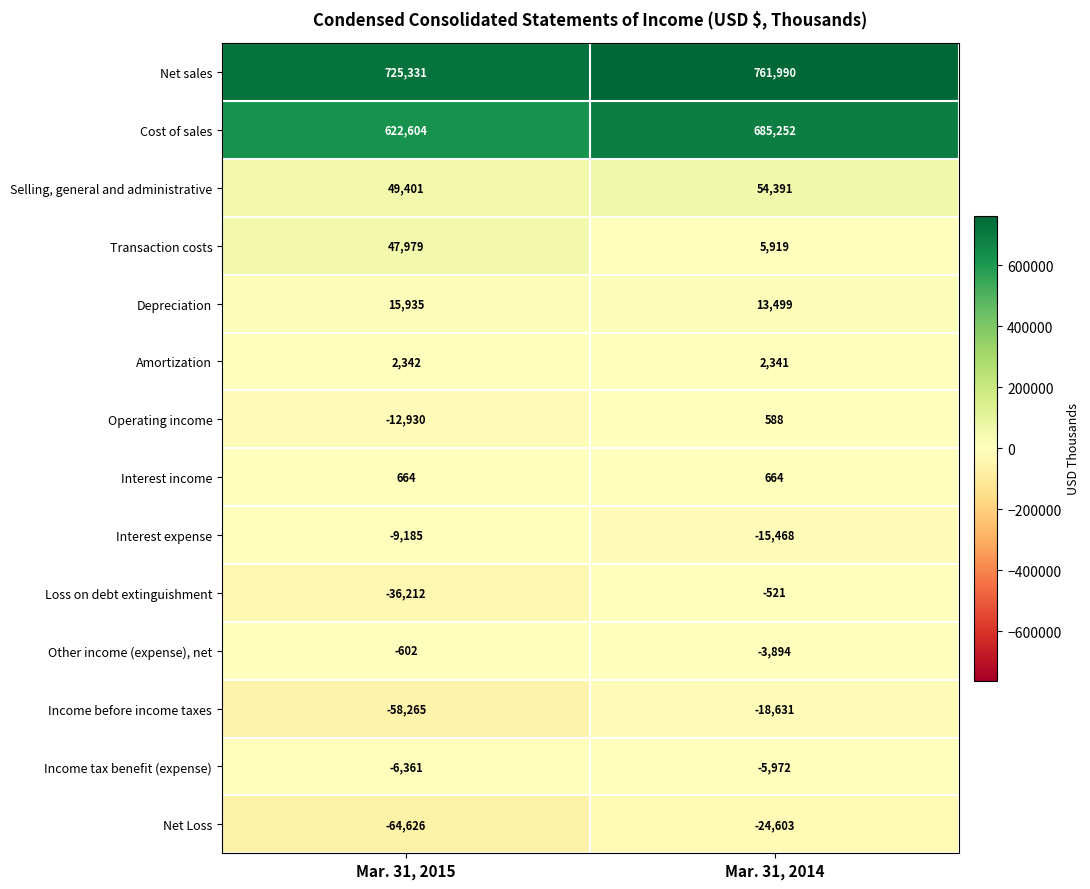

Count the number of data series in this chart.

14